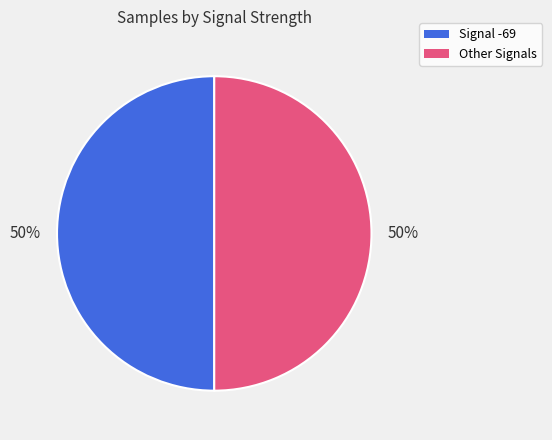

What is the ratio of the value at Signal -69 to the value at Other Signals?

1.0